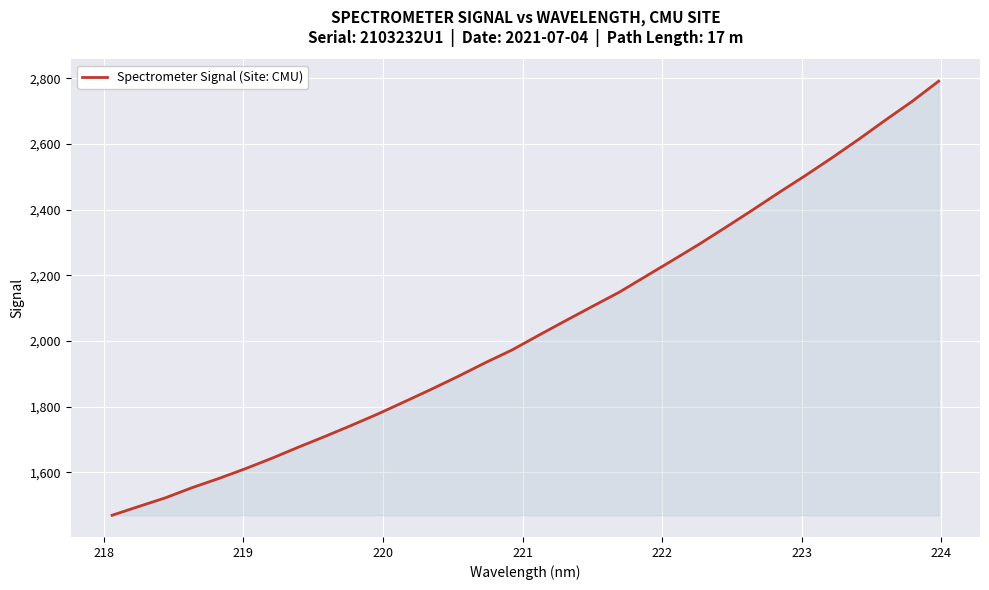

What is the difference between the maximum and minimum values?

1322.1